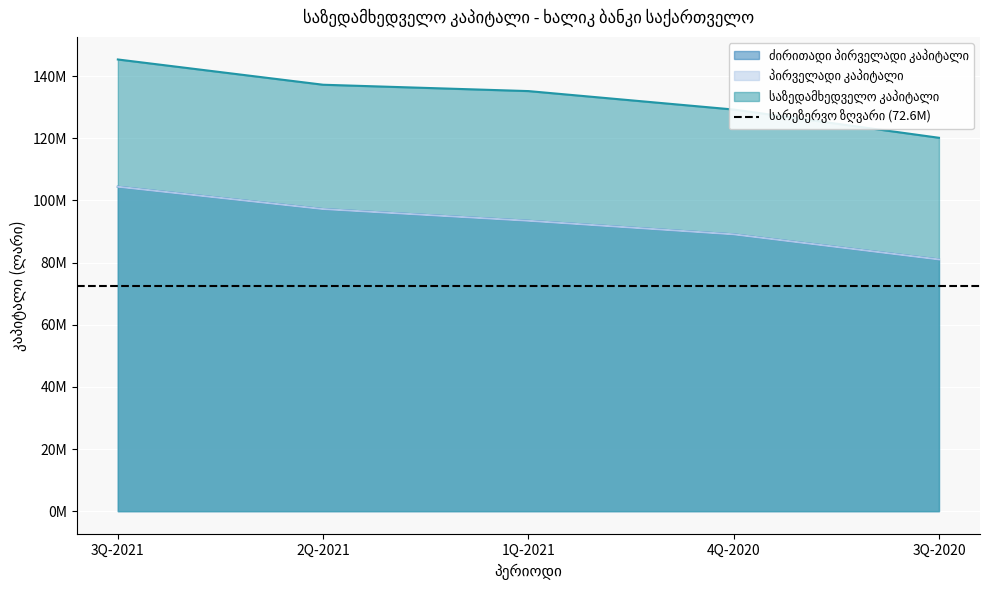

What is the spread (max minus min) of values at 2Q-2021?

40019240.4